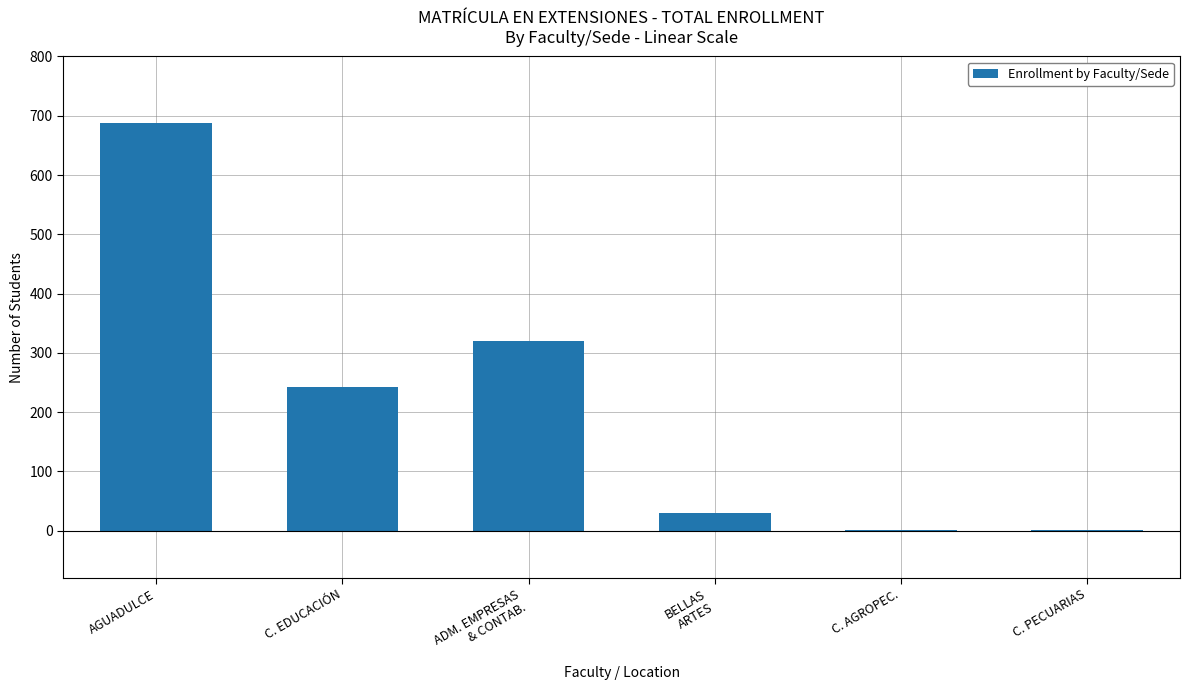

Reading left to right, extract all data points from this chart.

AGUADULCE=688	C. EDUCACIÓN=242	ADM. EMPRESAS
& CONTAB.=320	BELLAS
ARTES=29	C. AGROPEC.=1	C. PECUARIAS=1